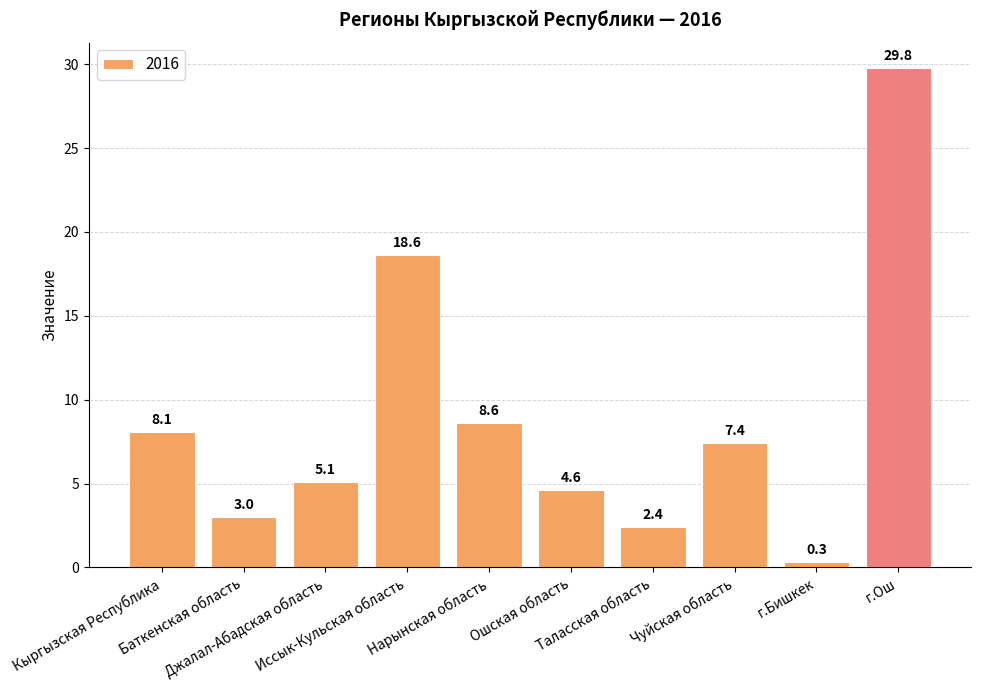

The value at Иссык-Кульская область is 18.6. True or false?

True